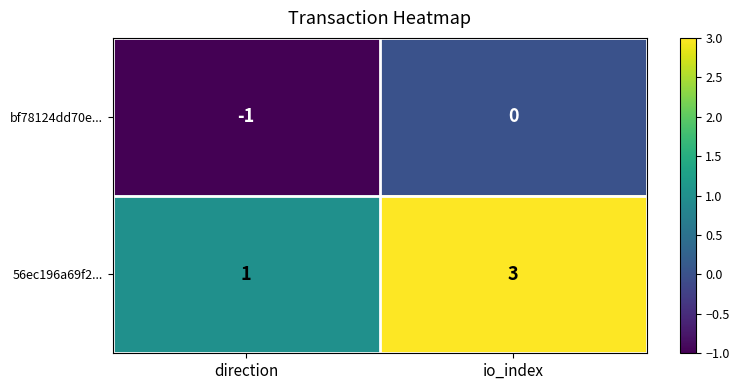

Reading left to right, extract all data points from this chart.

bf78124dd70e...: -1	0
56ec196a69f2...: 1	3